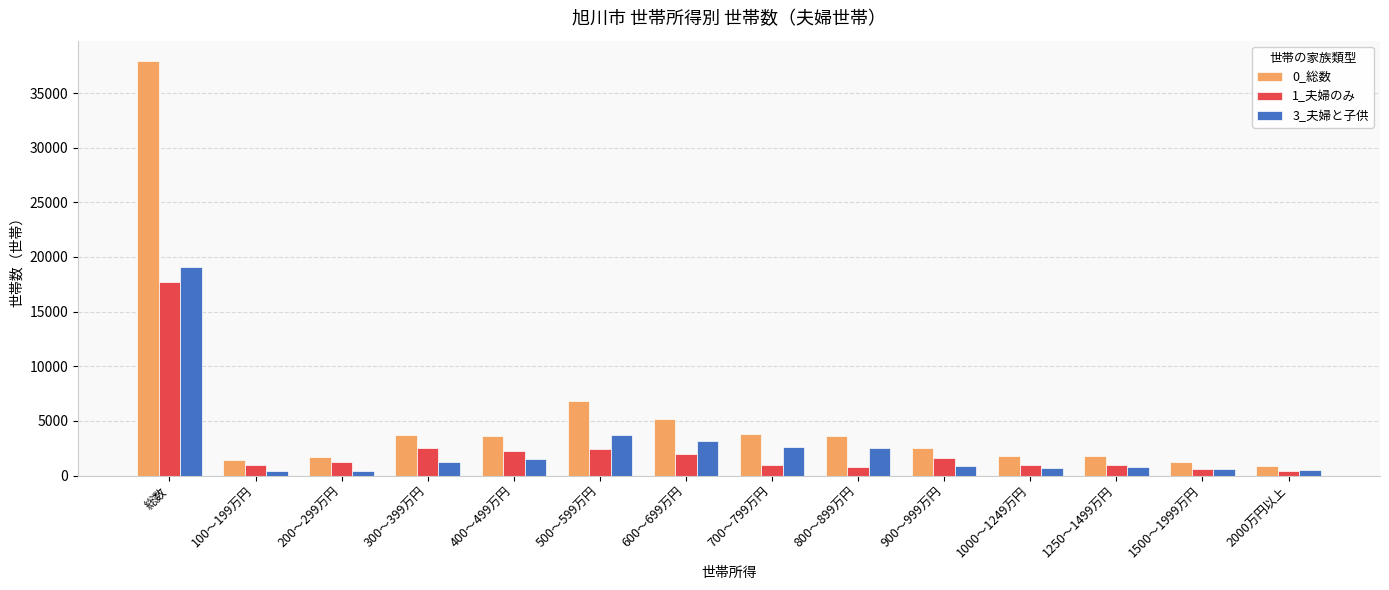

What value does the 3_夫婦と子供 series have at 1000～1249万円, to the nearest 100?

700